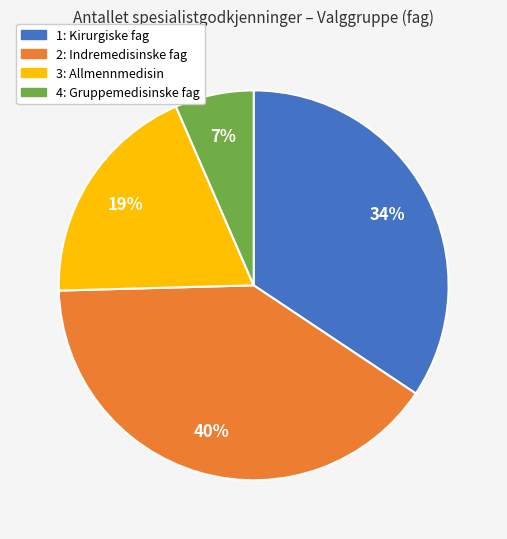

Is the sum of 1: Kirurgiske fag and 3: Allmennmedisin greater than half?

Yes